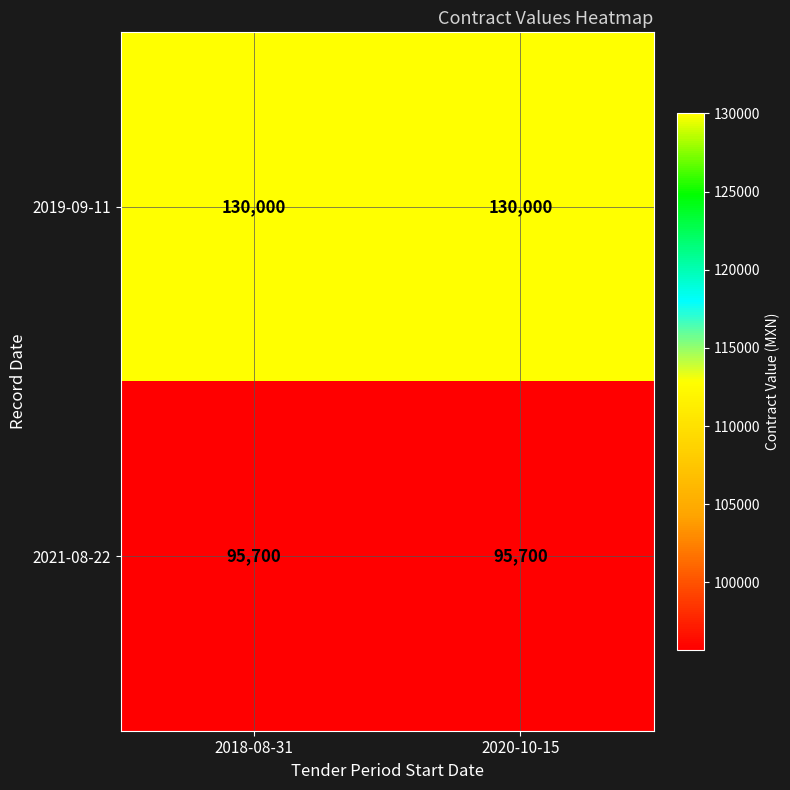

Is it true that 2019-09-11 equals 130000 at 2020-10-15?

True